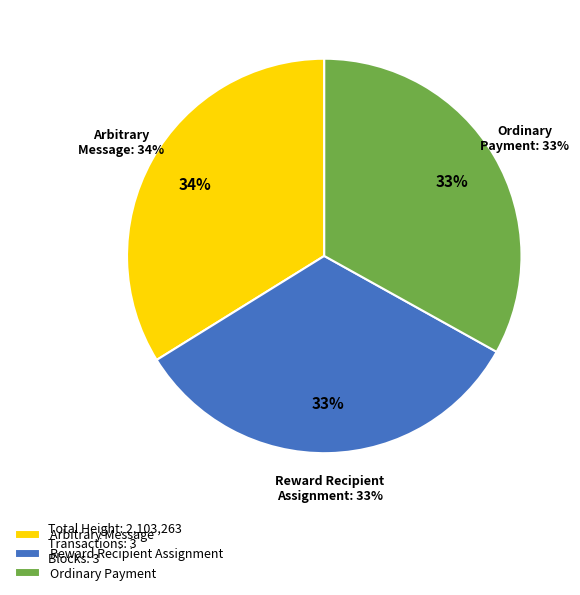

Is the sum of Arbitrary Message (711731) and Ordinary Payment (695765) greater than half?

Yes